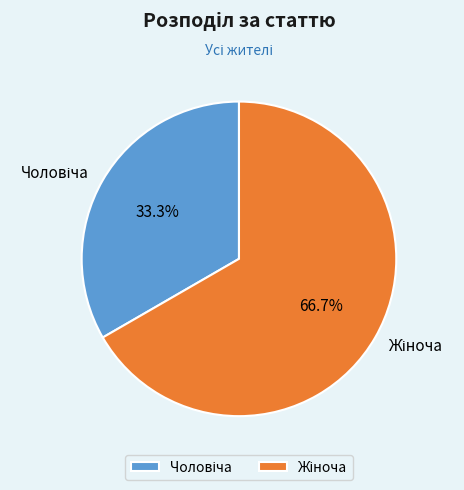

Is there a majority slice in this chart?

Yes